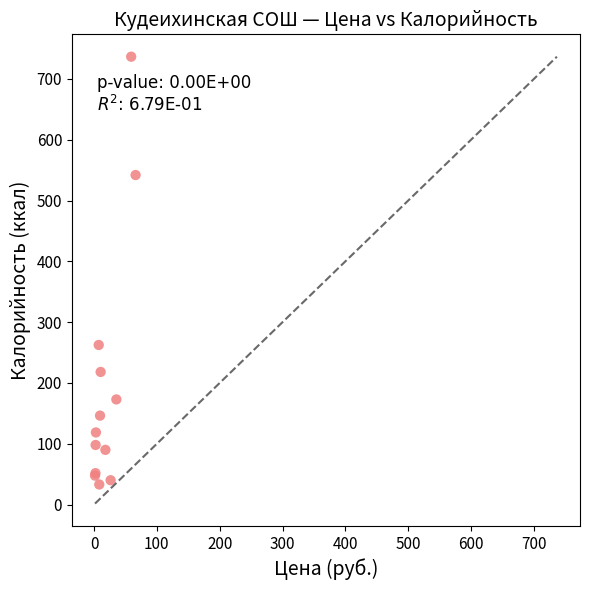

What Y value in the scatter plot is closest to 384?

262.5